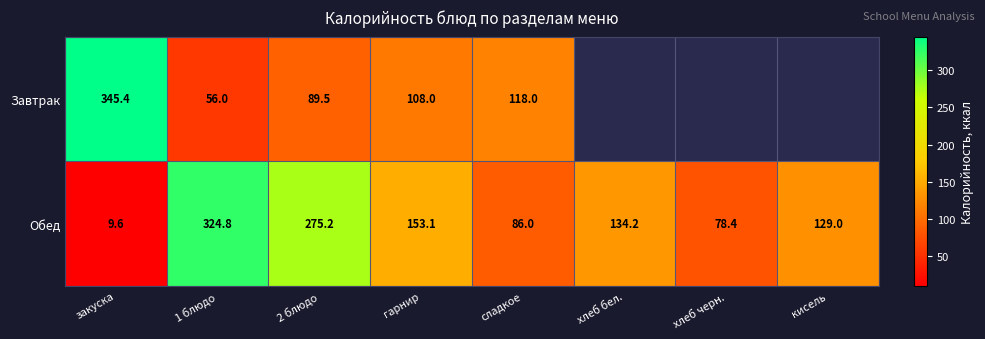

At which label does Обед reach its minimum?

закуска